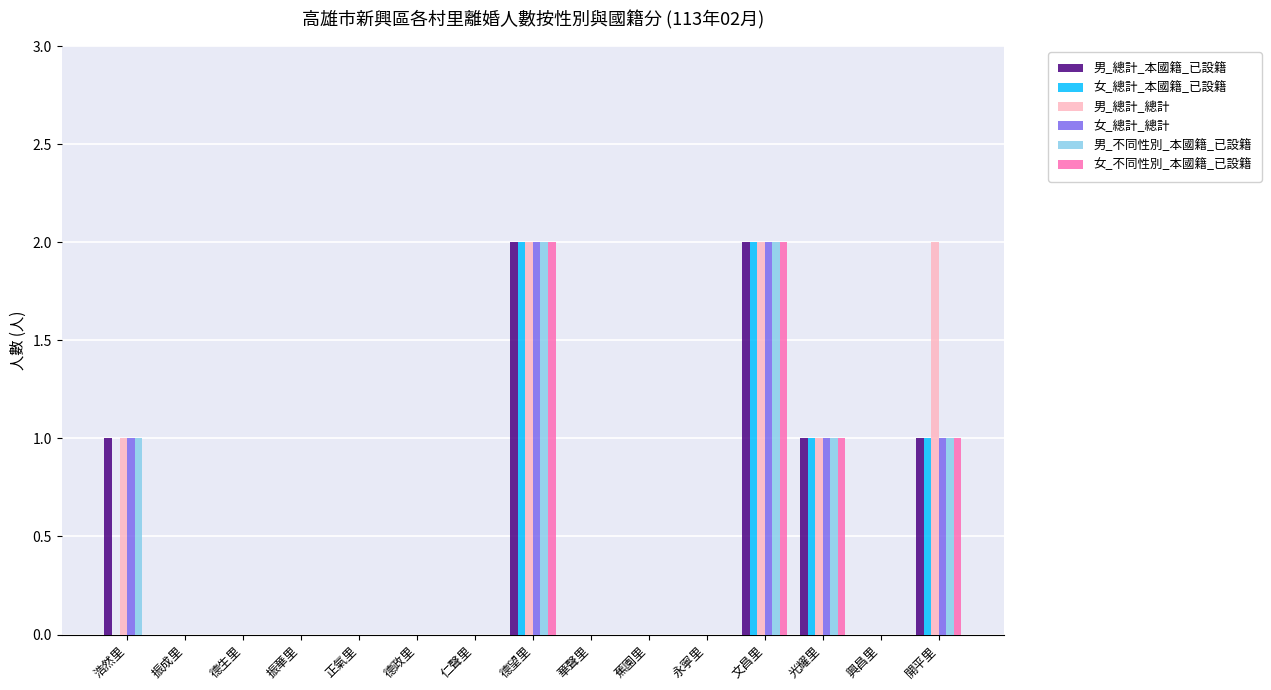

What is the greatest value displayed?

2